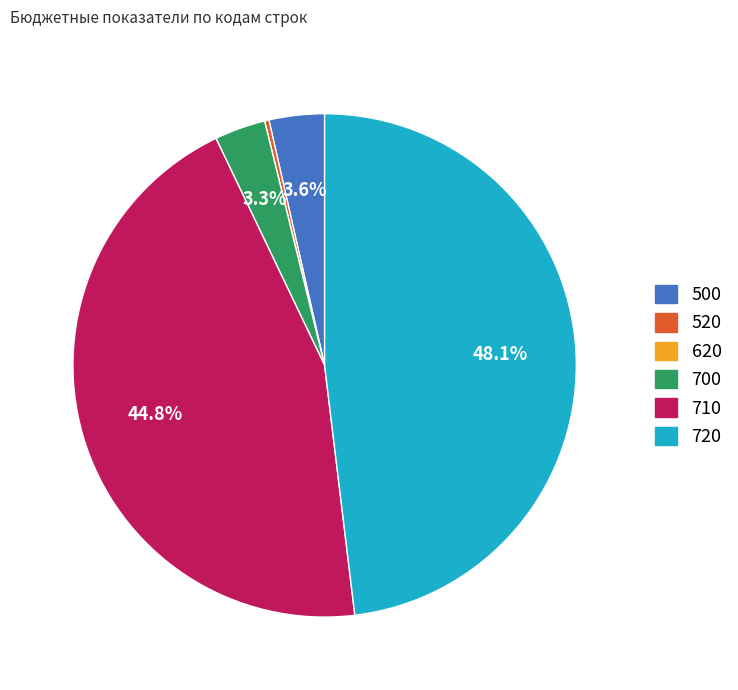

Combined, do 520 and 700 account for over 50%?

No